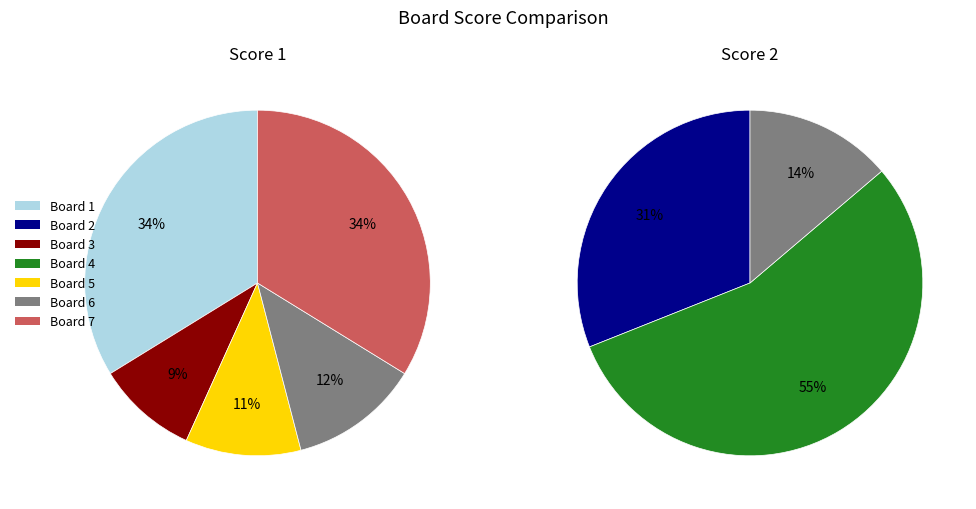

How many slices are in this pie chart?

7